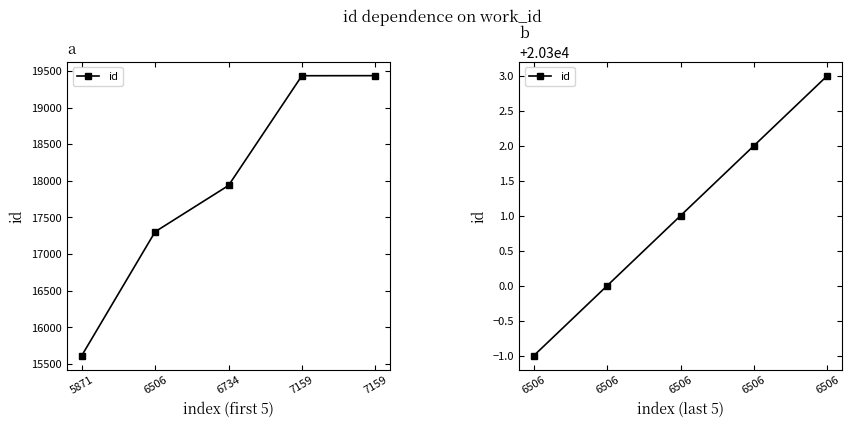

What is the sum of all values?

101505